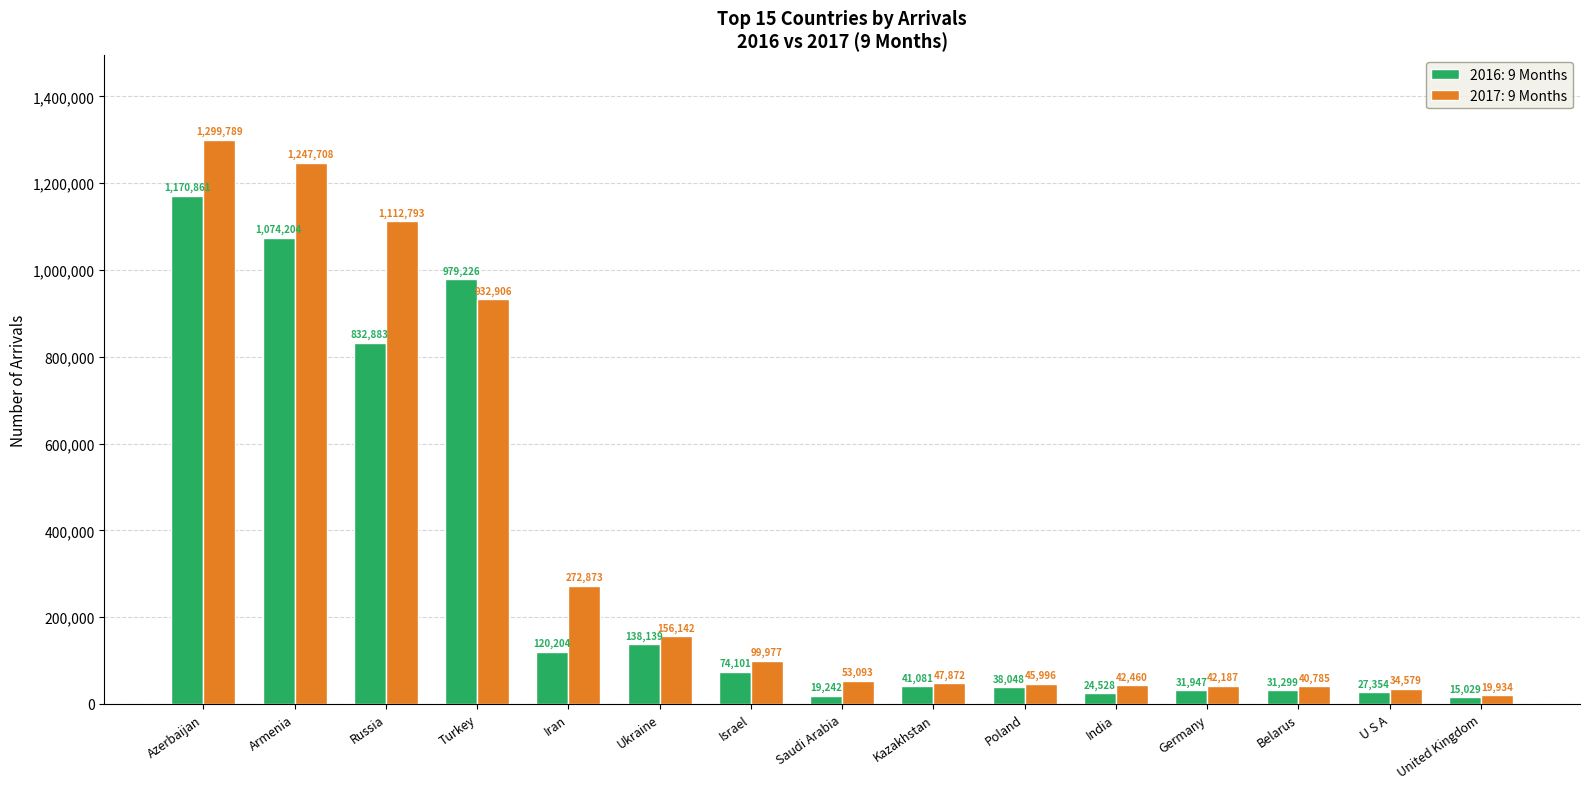

At which category does the chart reach its peak across all series?

Azerbaijan